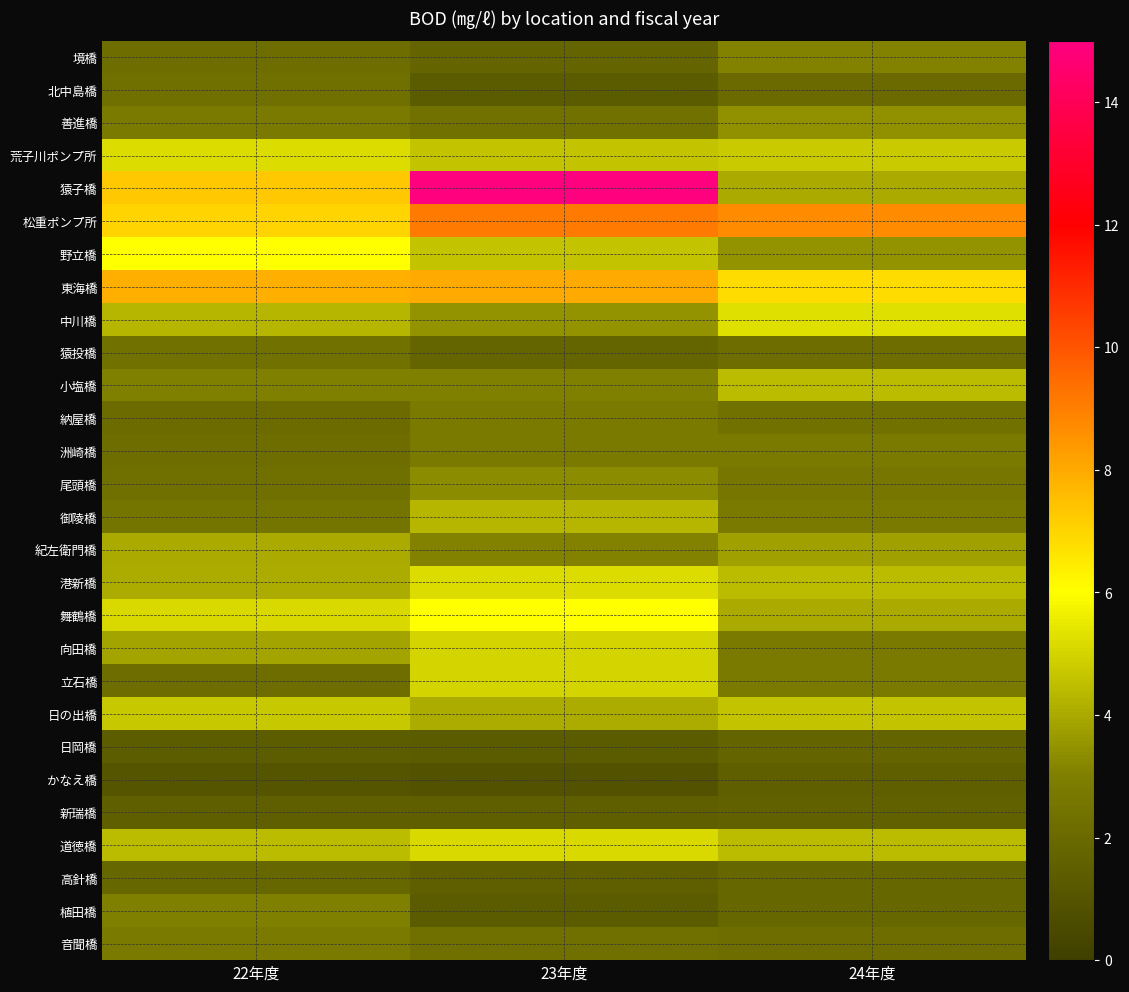

Between 23年度 and 24年度, which is larger?

24年度